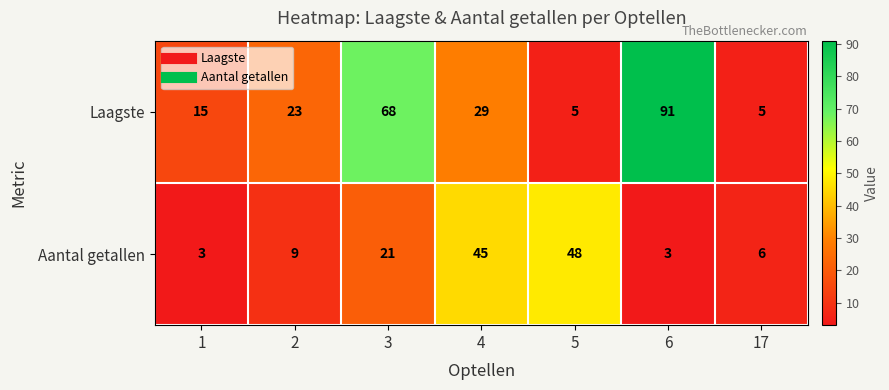

Rank the series at 1 from lowest to highest value.

Aantal getallen, Laagste